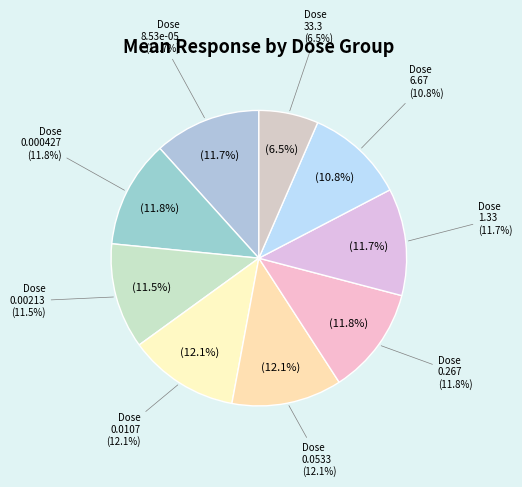

What is the smallest slice in the pie chart?

Dose 33.3